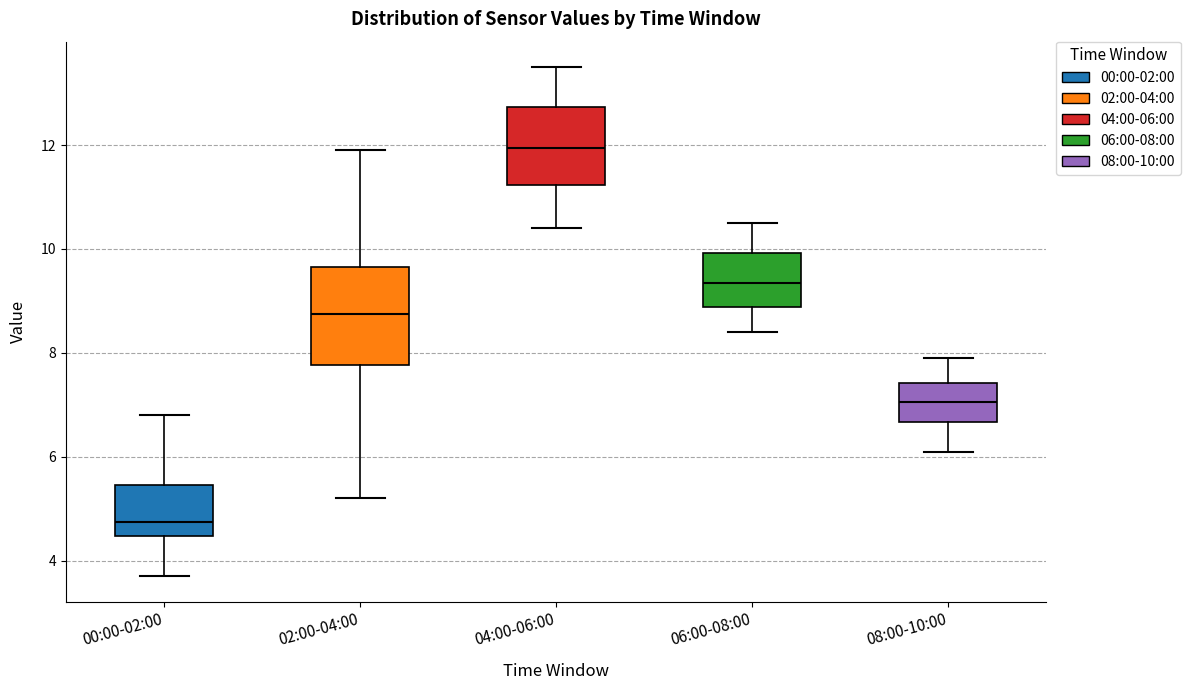

Where does the median line of the box for 08:00-10:00 sit on the y-axis? The values are not printed on the chart, so give them approximately, as read against the axis.

7.0